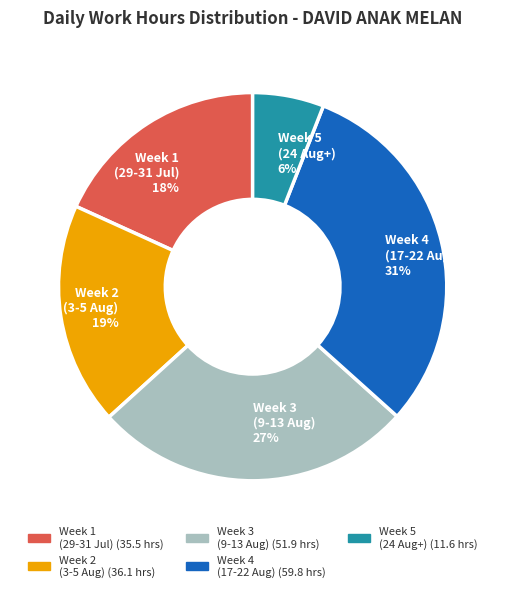

Count the number of slices in the pie.

5